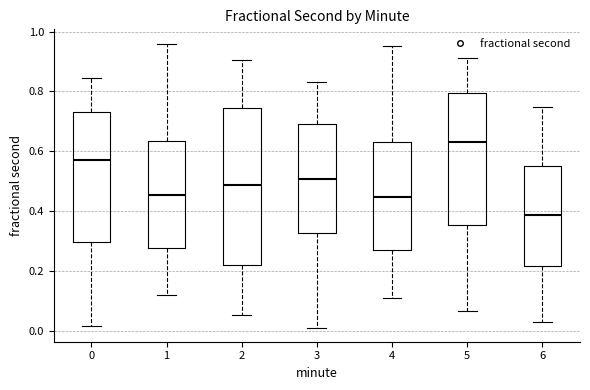

Which box is the tallest, from its lower edge to its upper edge?

2